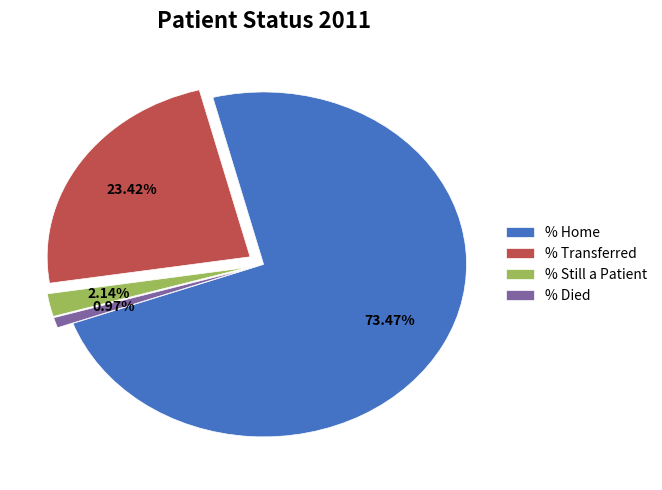

To the nearest percent, what portion does % Still a Patient represent?

2%